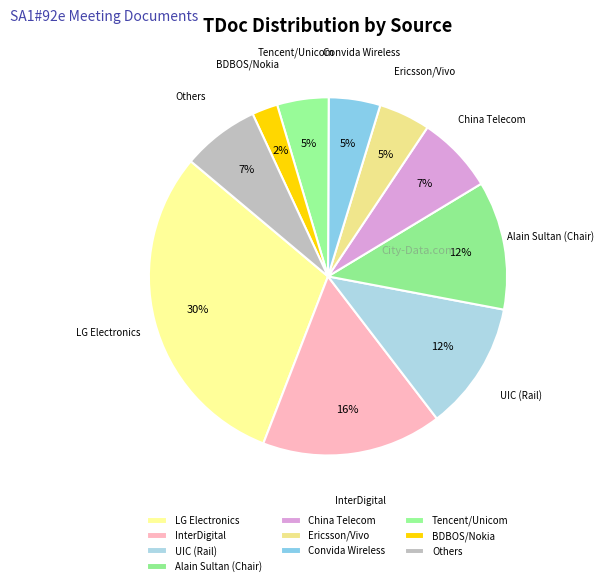

What percentage is the Ericsson/Vivo slice, to the nearest percent?

5%